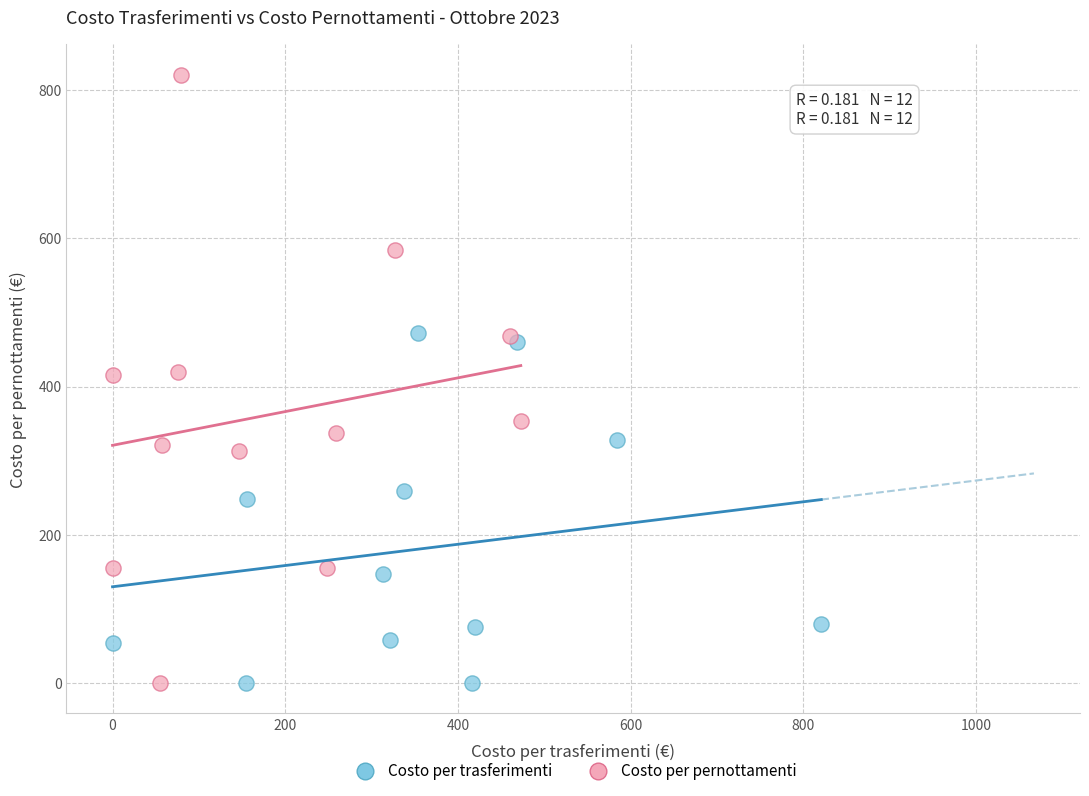

Which series has the largest Y range (max minus min)?

Costo per pernottamenti